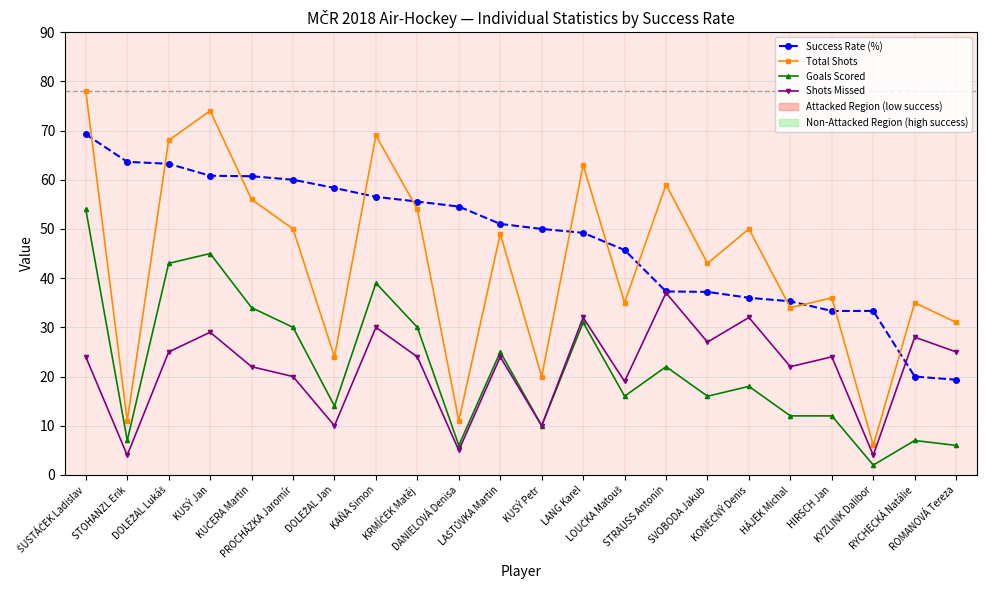

What is the difference between the highest and lowest values at PROCHÁZKA Jaromír?

40.0